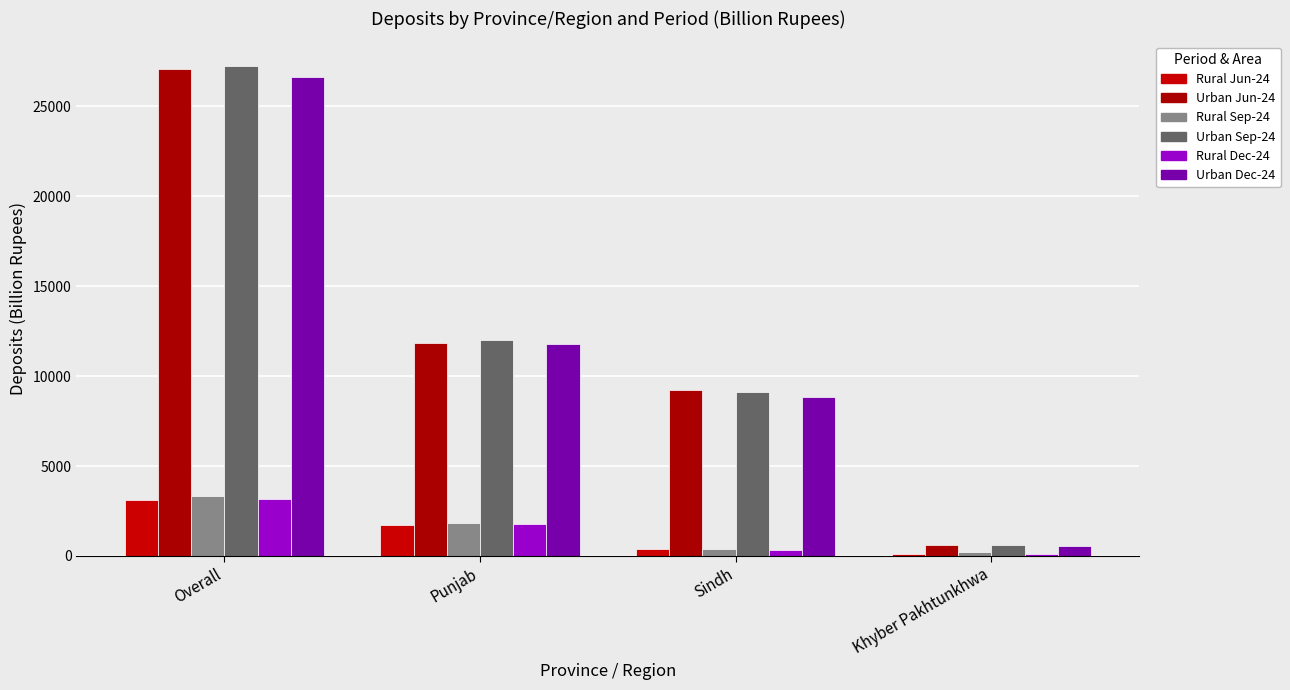

Which category has the lowest value in the Urban Sep-24 series?

Khyber Pakhtunkhwa